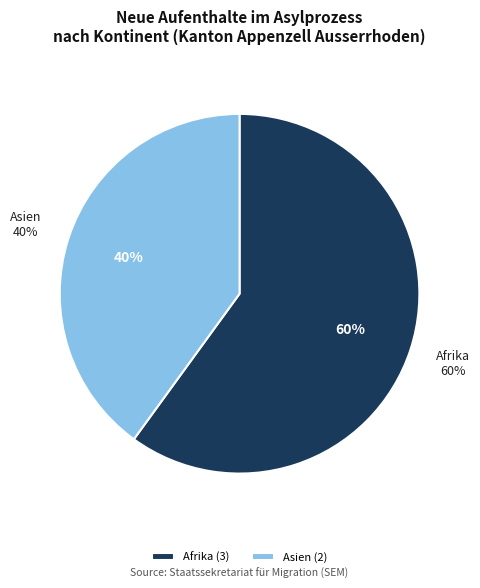

True or false: Herkunft unbekannt accounts for 0% of the total.

True